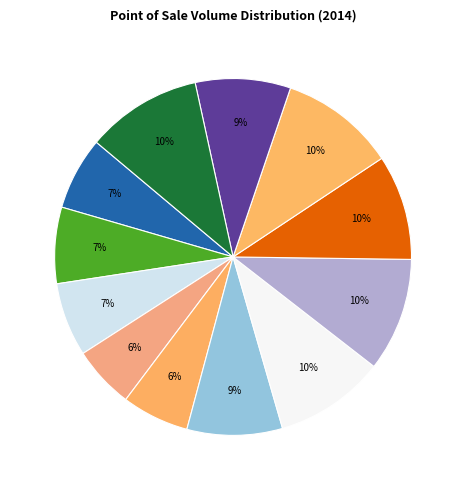

How many segments does this pie chart have?

12